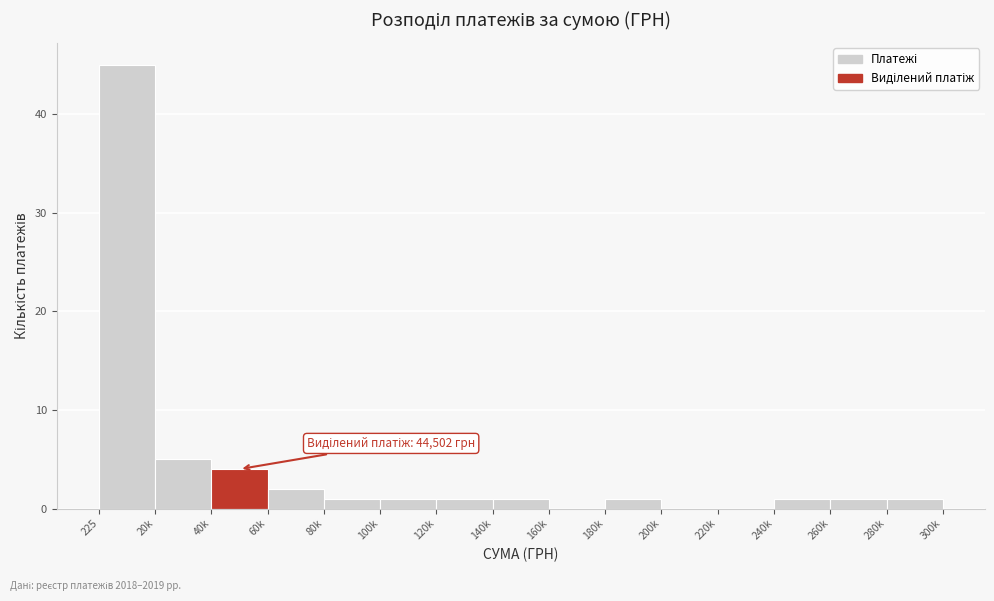

Reading left to right, what are all the values shown in this chart?

225=45	20k=5	40k=4	60k=2	80k=1	100k=1	120k=1	140k=1	160k=0	180k=1	200k=0	220k=0	240k=1	260k=1	280k=1